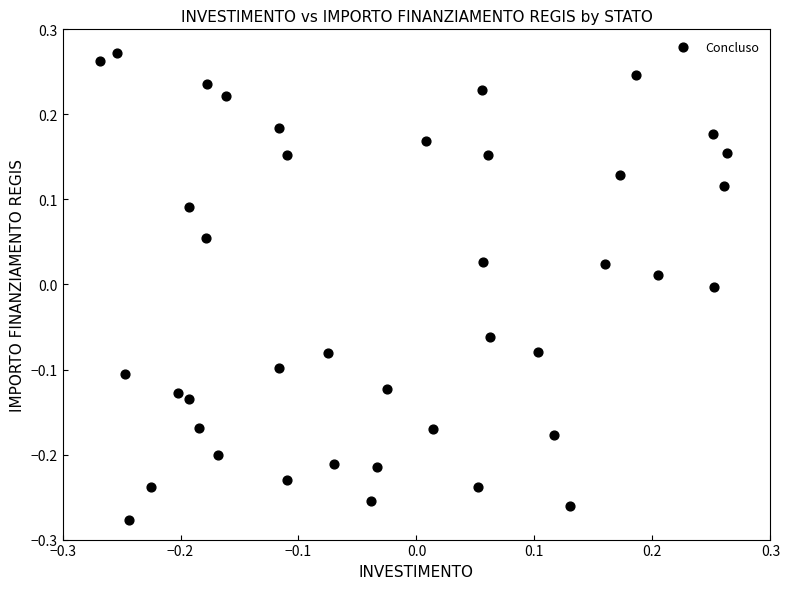

What is the range of X values (max minus min)?

0.5